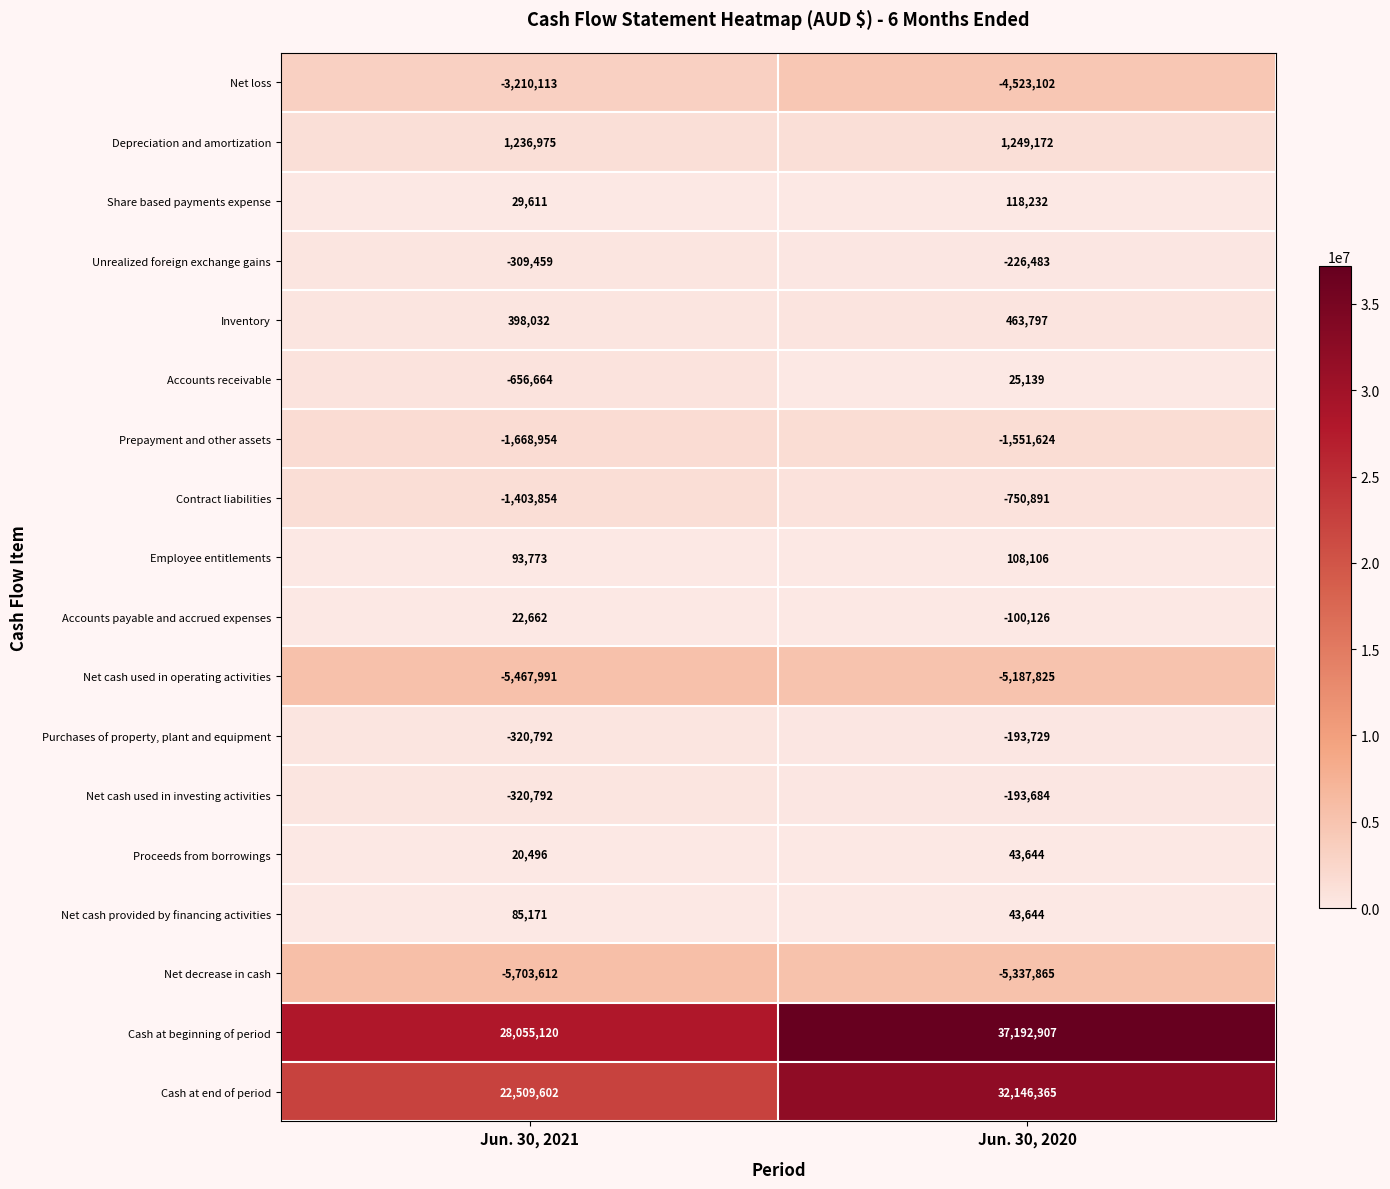

Rank the series by their maximum value, from highest to lowest.

Cash at beginning of period, Cash at end of period, Depreciation and amortization, Inventory, Share based payments expense, Employee entitlements, Net cash provided by financing activities, Proceeds from borrowings, Accounts receivable, Accounts payable and accrued expenses, Net cash used in investing activities, Purchases of property, plant and equipment, Unrealized foreign exchange gains, Contract liabilities, Prepayment and other assets, Net loss, Net cash used in operating activities, Net decrease in cash